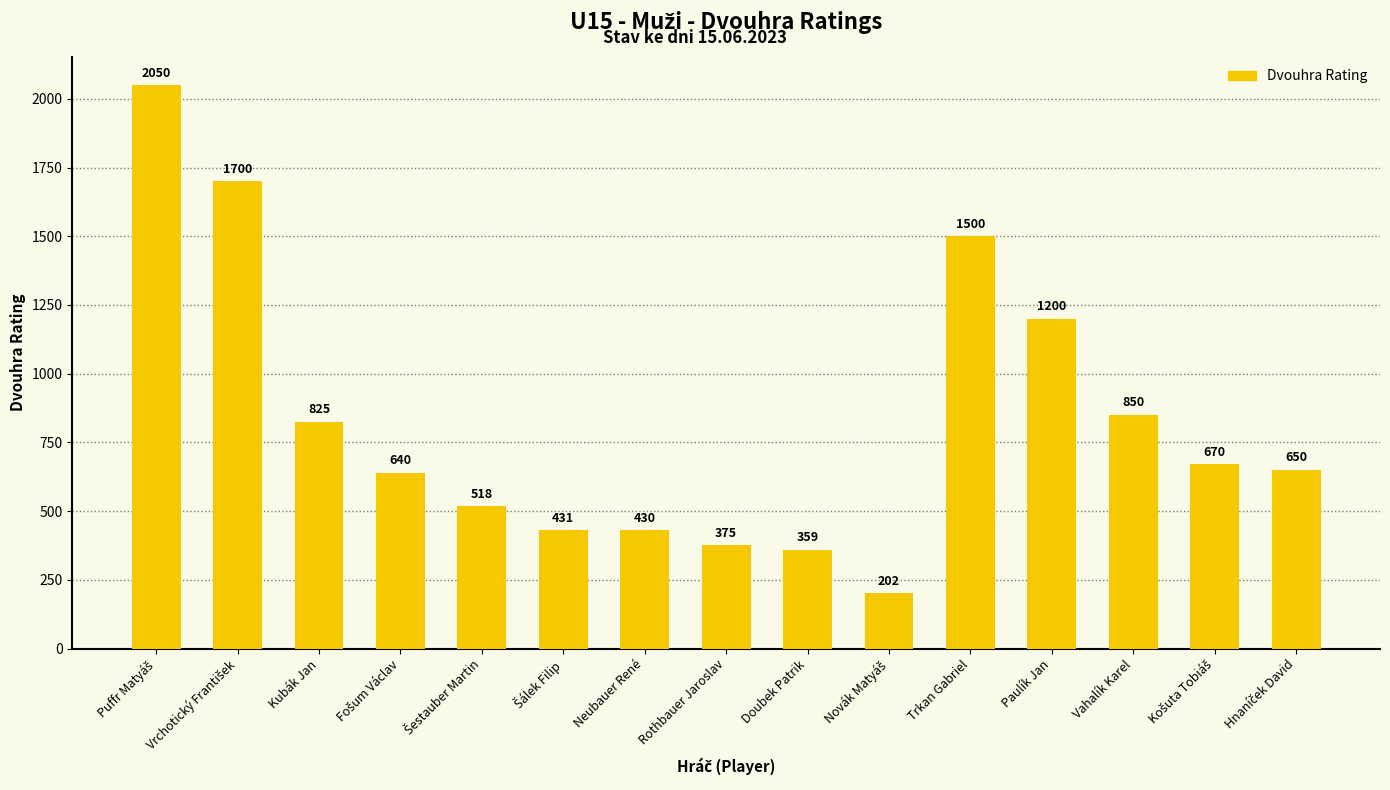

Reading right to left, extract all data points from this chart.

650	670	850	1200	1500	202	359	375	430	431	518	640	825	1700	2050